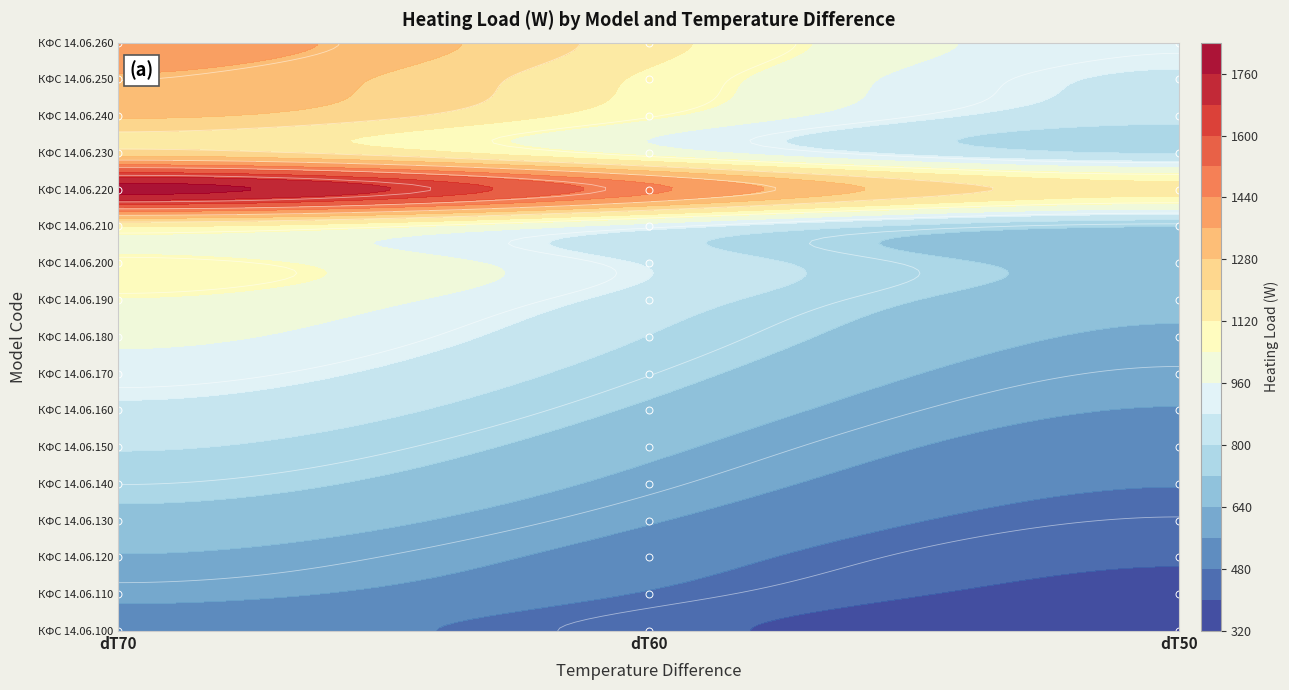

Is the value of КФС 14.06.190 at 1 greater than the value of КФС 14.06.150 at 2?

Yes